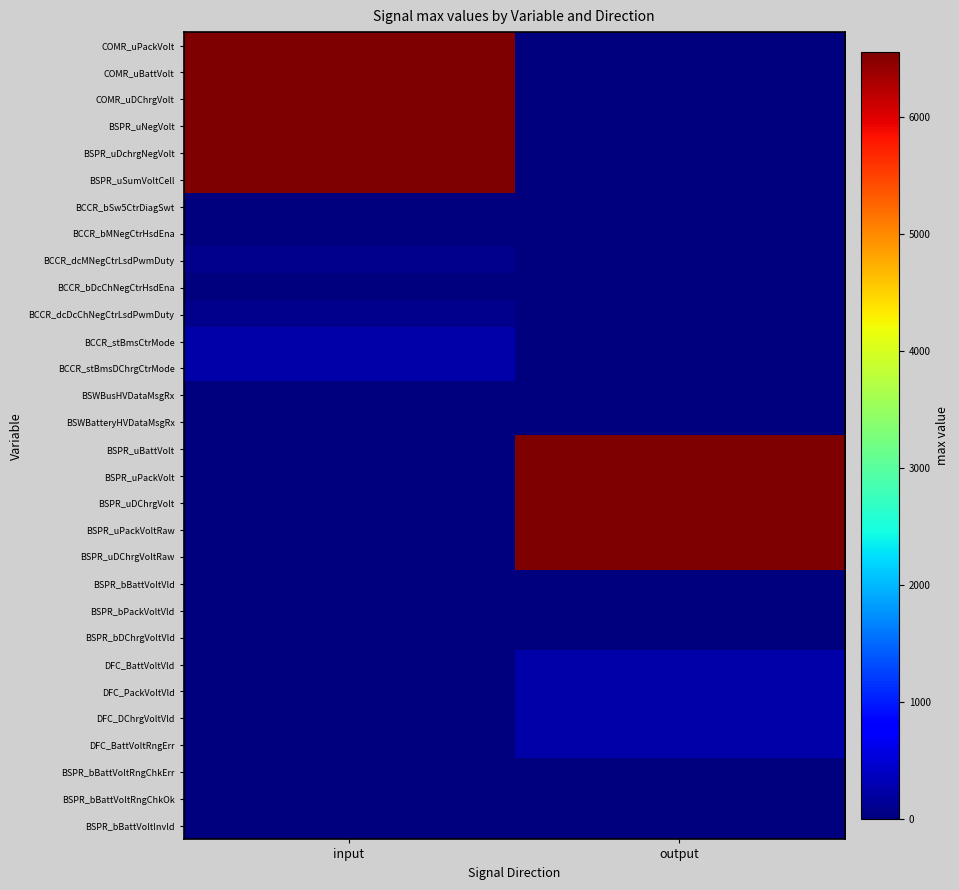

Which label corresponds to the largest value in the chart?

input